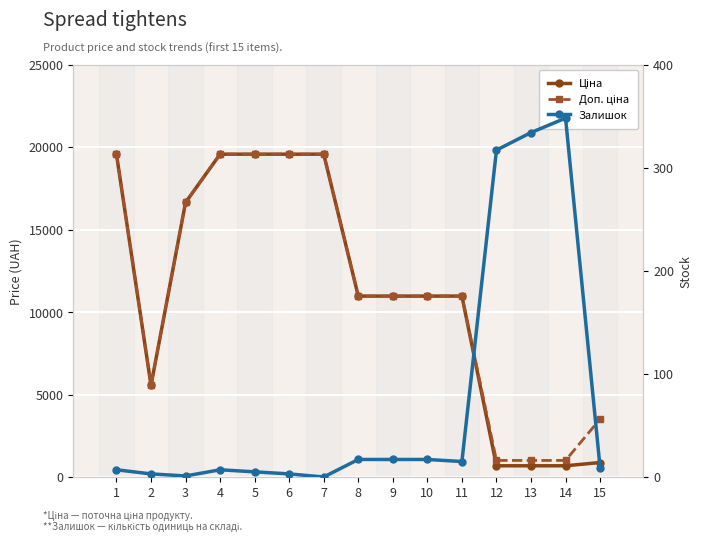

Rank the series by their maximum value, from highest to lowest.

Ціна, Доп. ціна, Залишок